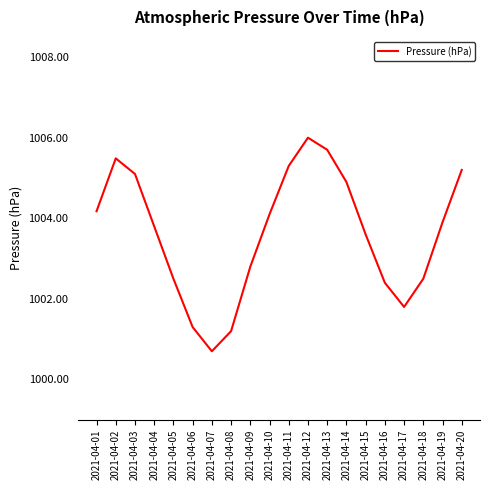

What is the difference between the maximum and second lowest values?

4.8